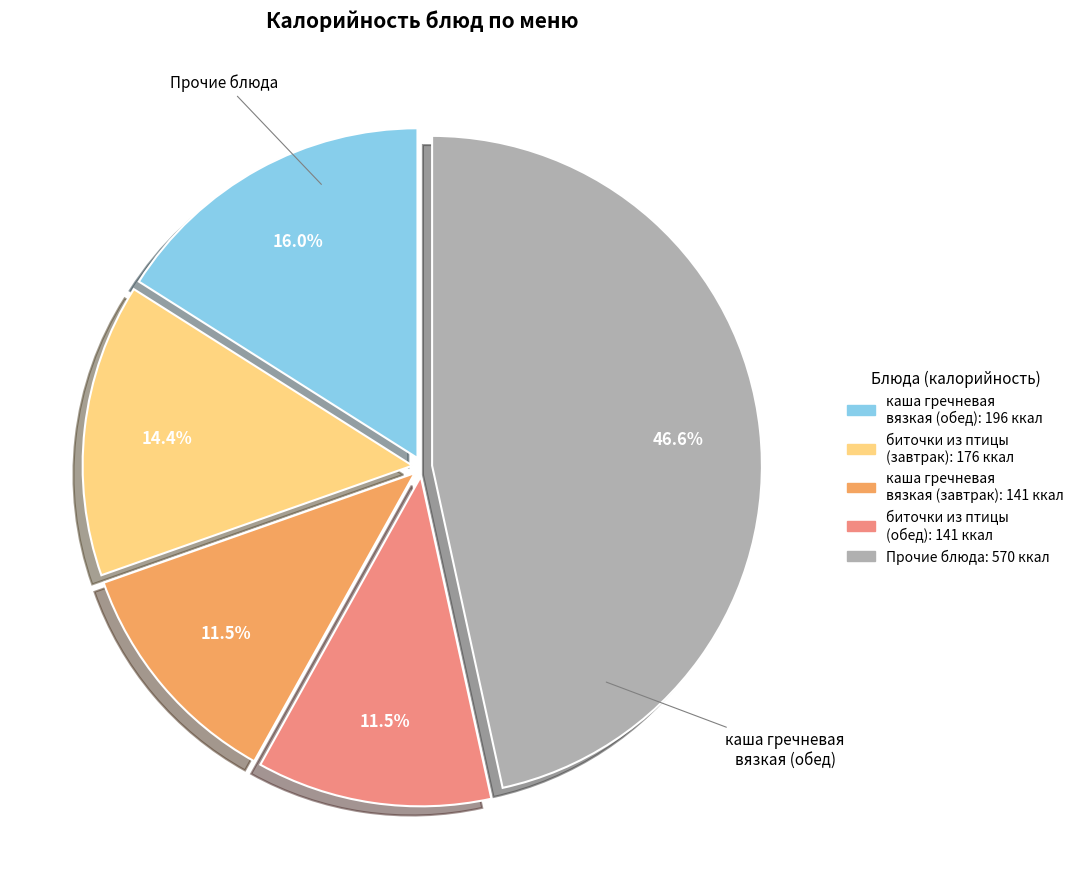

Is there any slice that represents more than half of the pie?

No